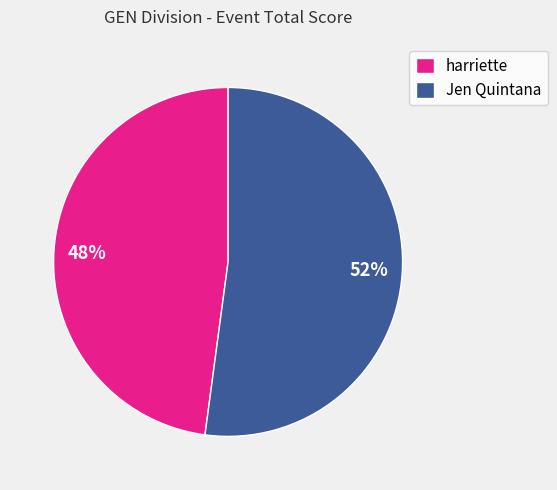

To the nearest percent, what is the combined percentage of harriette and Jen Quintana?

100%